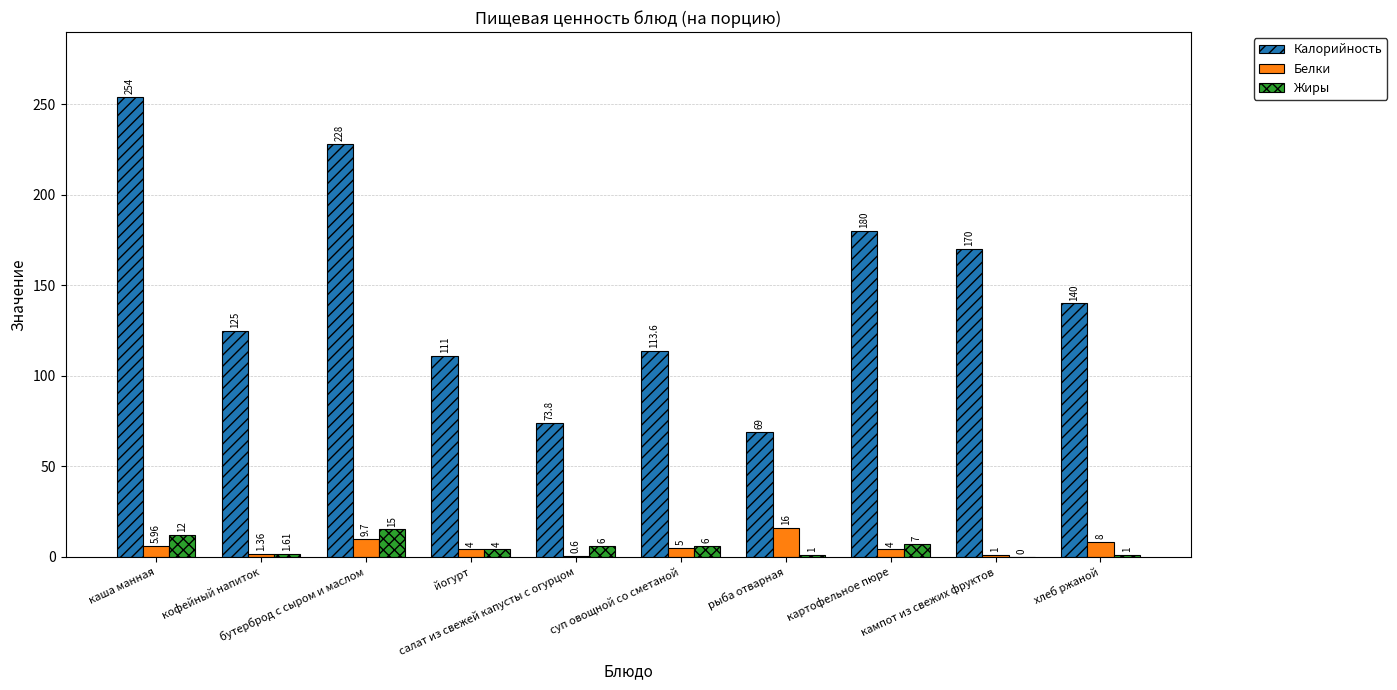

Which series has the largest total across all categories?

Калорийность